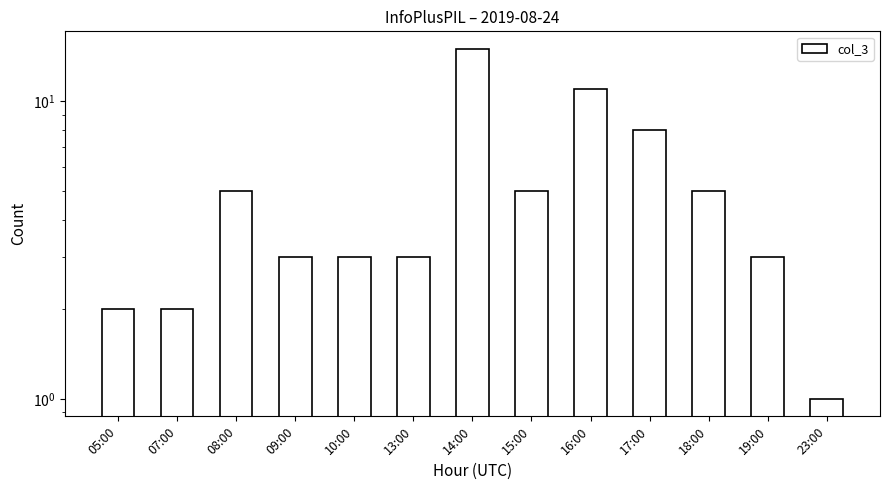

The value at 14:00 is 10. True or false?

False